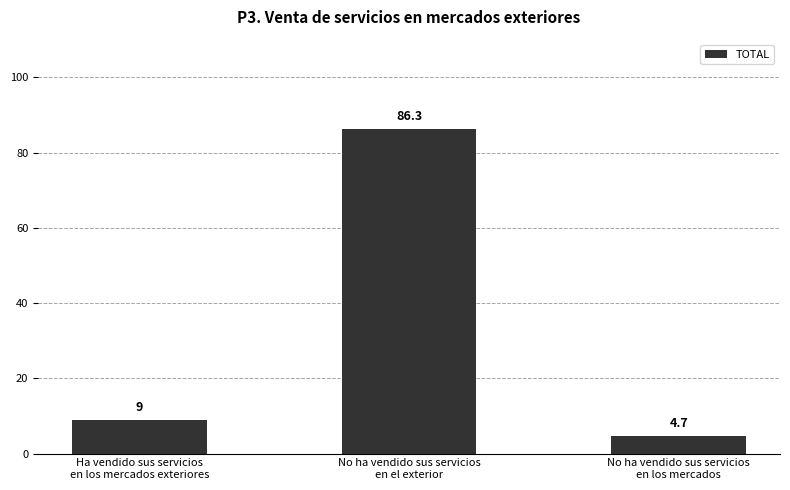

Is it true that the value at No ha vendido sus servicios
en el exterior is 86.3?

True